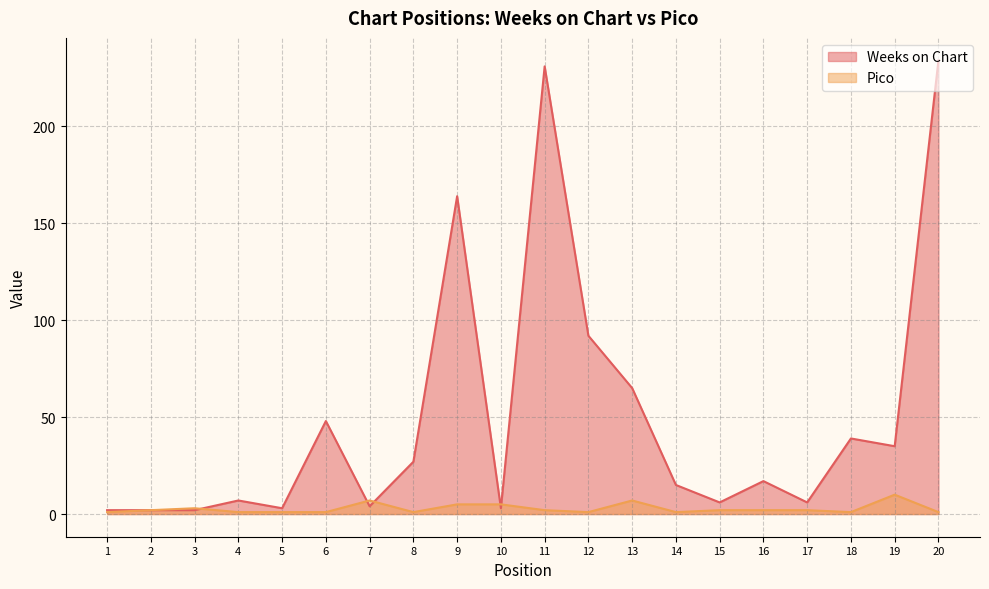

What is the maximum value for Weeks on Chart?

234